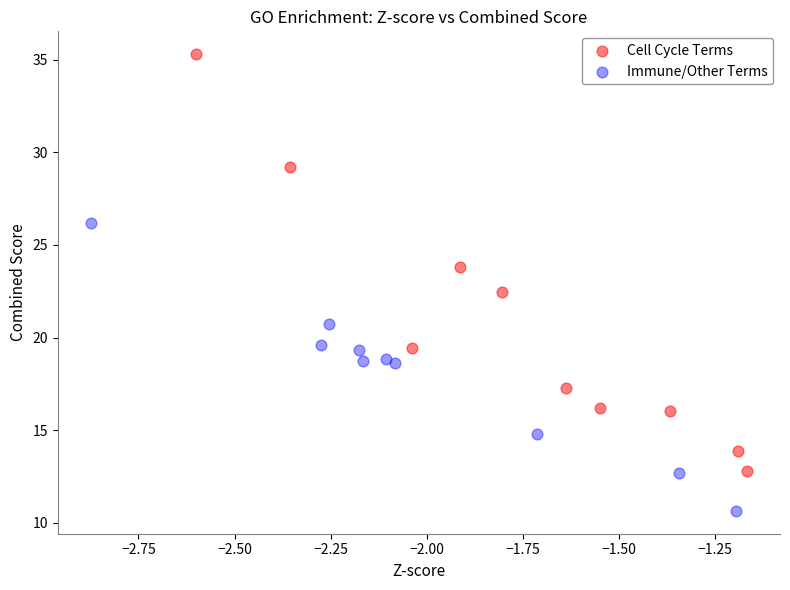

Which series reaches the minimum Y coordinate?

Immune/Other Terms